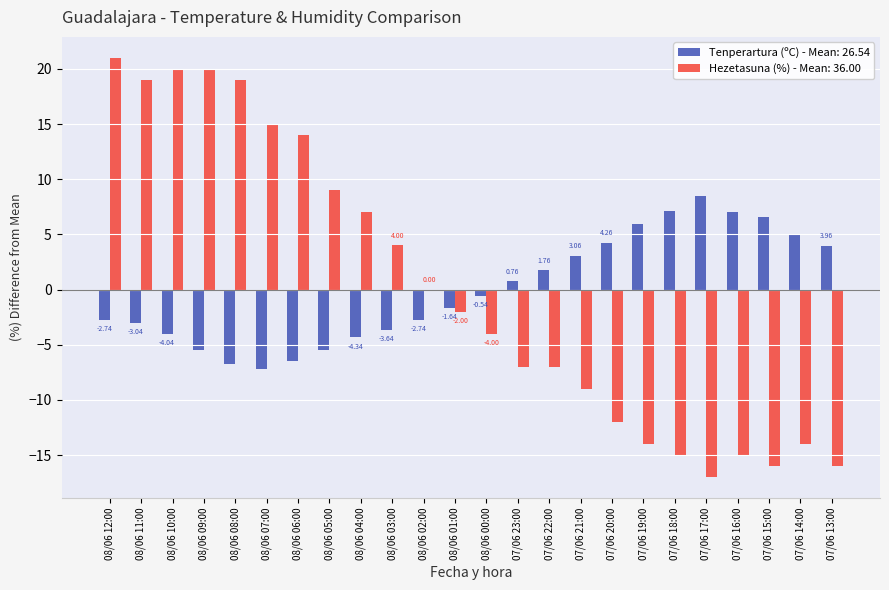

Which series changed the most between 08/06 08:00 and 07/06 22:00?

Hezetasuna (%) - Mean: 36.00